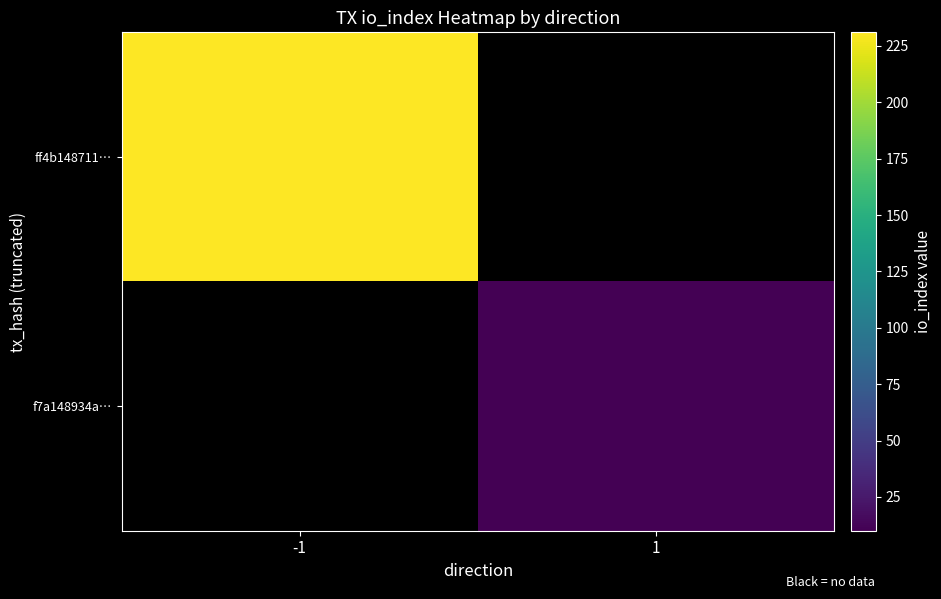

At how many categories does at least one series exceed 84?

1